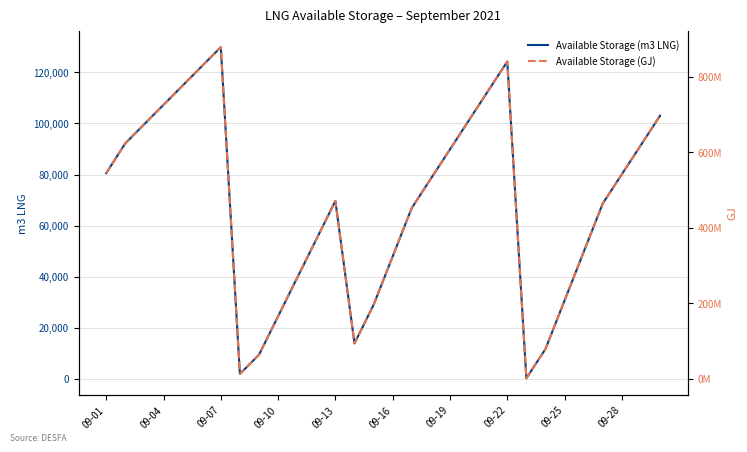

Is it true that Available Storage (m3 LNG) equals 14337 at 16?

False